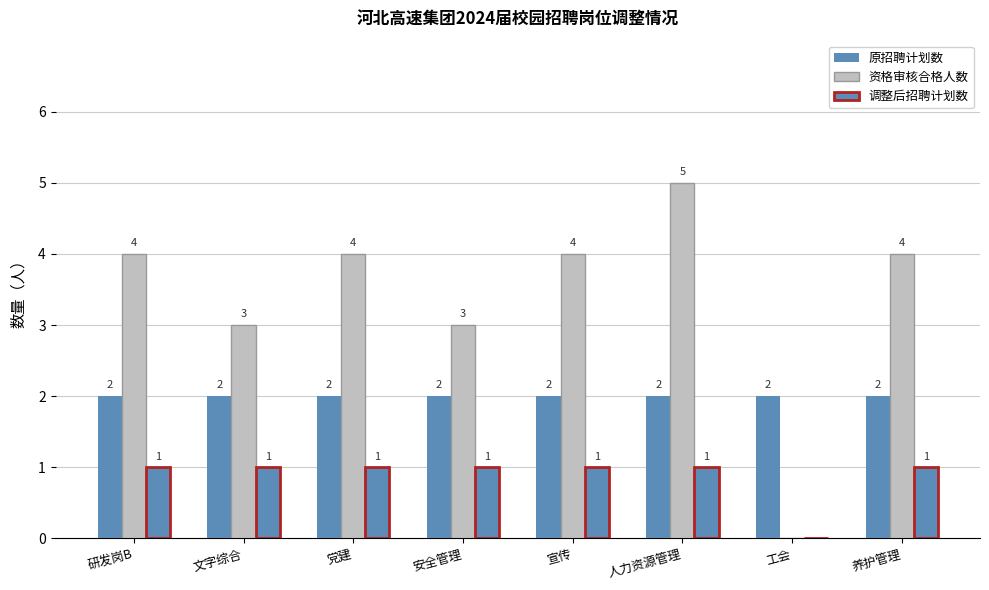

How many values in 调整后招聘计划数 are above zero?

7